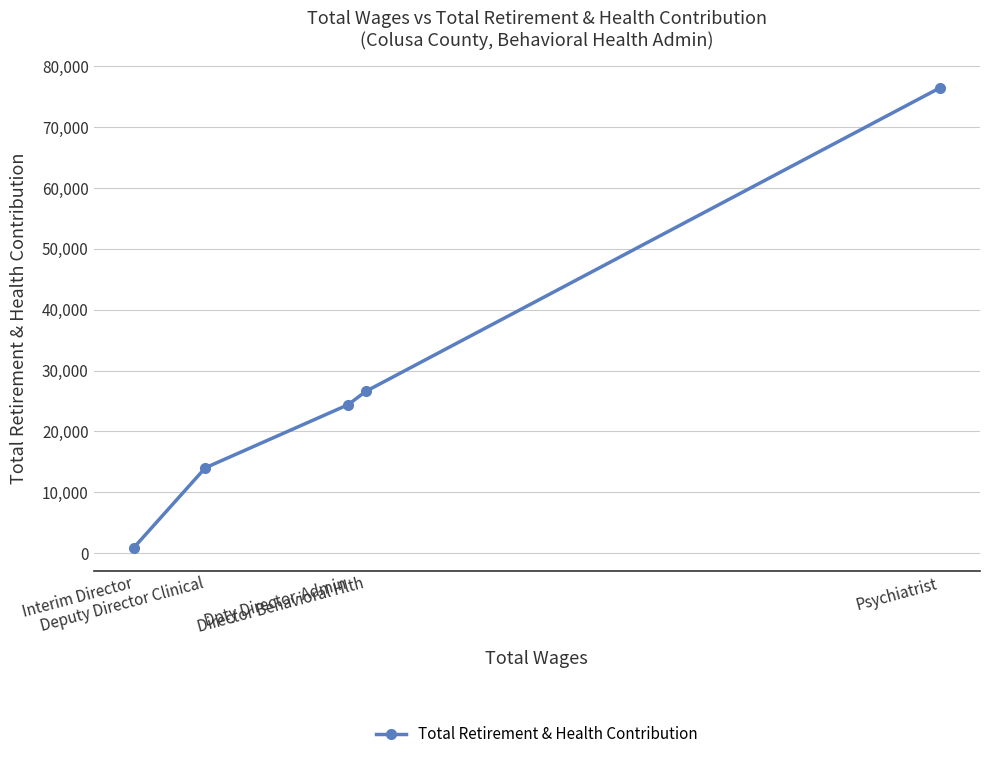

Where is the data nearest to the value 38671?

Director Behavioral Hlth